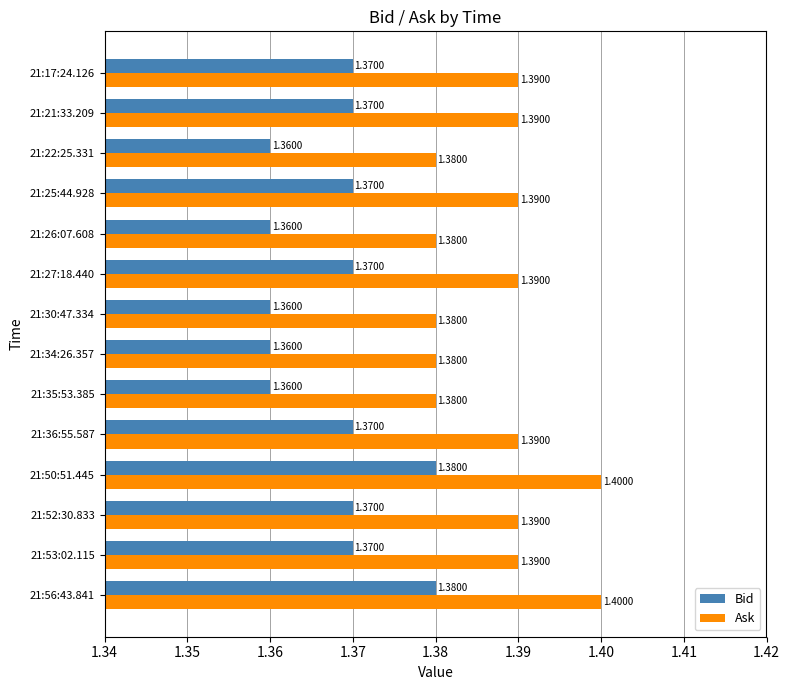

What is the highest value of the Ask series?

1.4